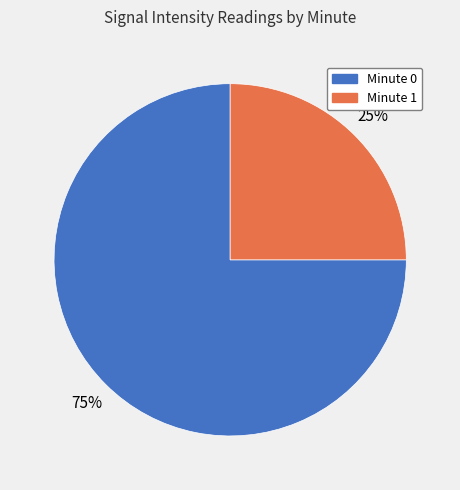

To the nearest percent, what is the difference between the largest and smallest slice percentages?

50%